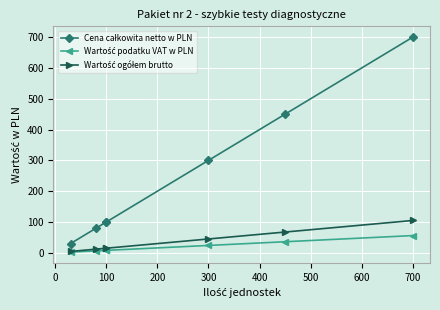

At how many categories does at least one series exceed 643?

1